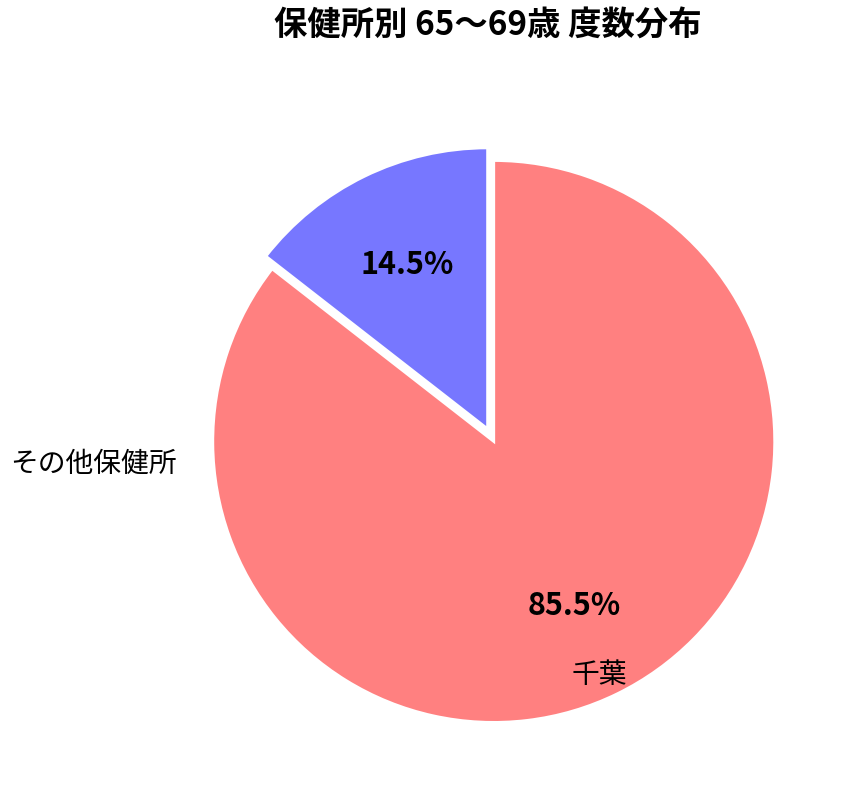

Which slice is the largest?

千葉